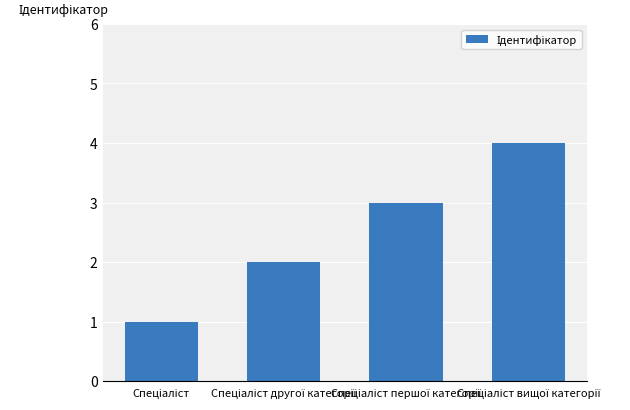

What is the greatest value displayed?

4